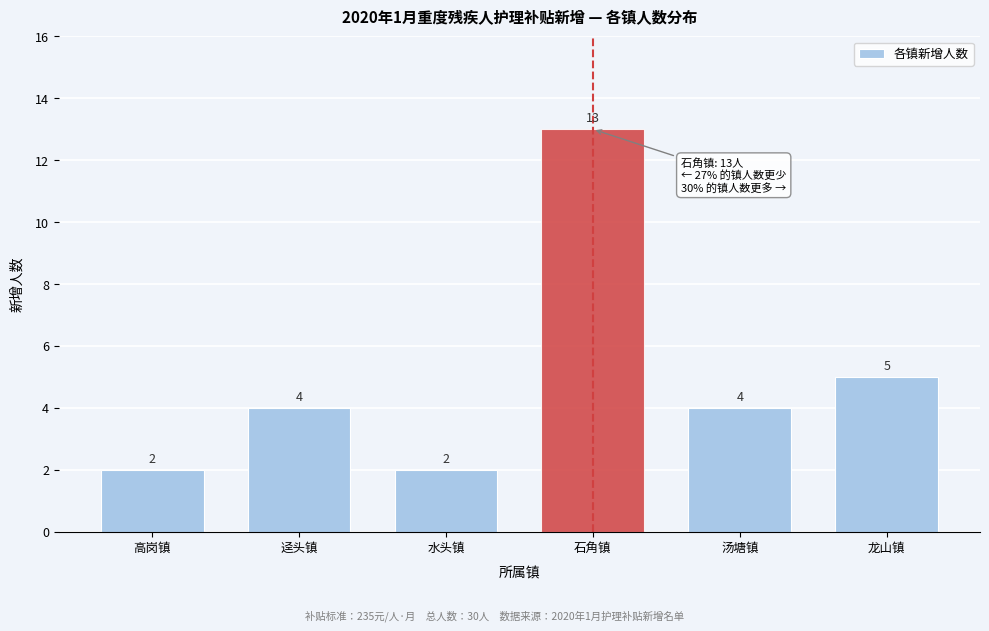

Reading right to left, extract all data points from this chart.

5	4	13	2	4	2